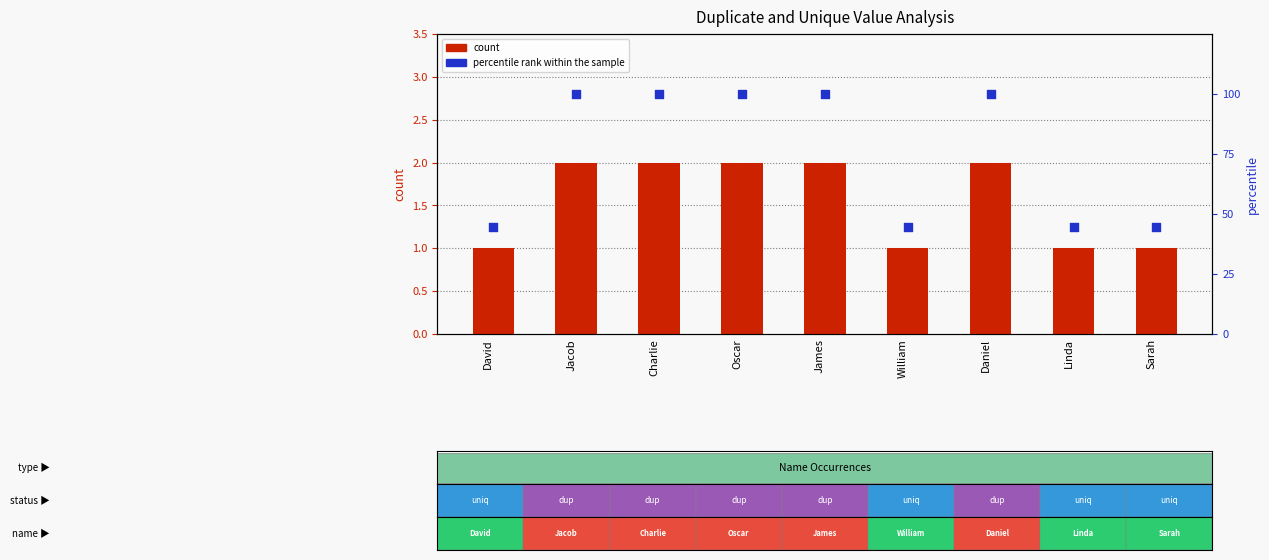

Which series contains the lowest Y value?

count